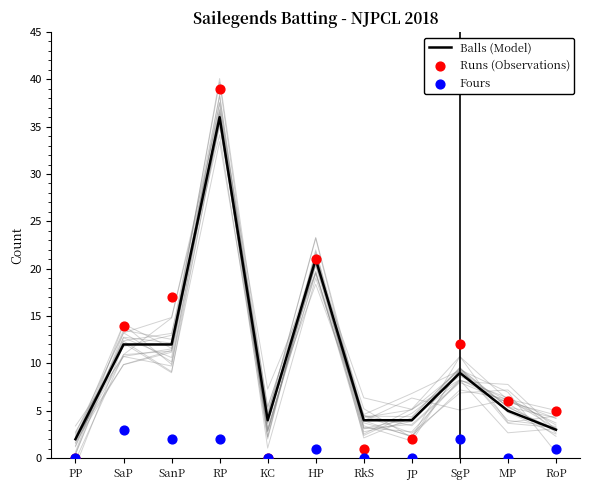

What are all the series names shown in the legend?

Balls (Model), Runs (Observations), Fours